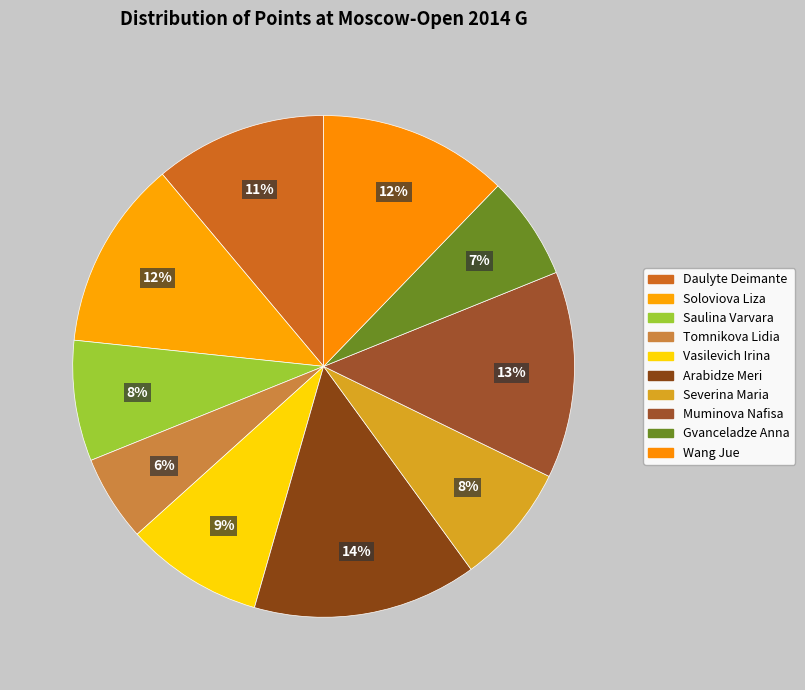

How many slices are in this pie chart?

10